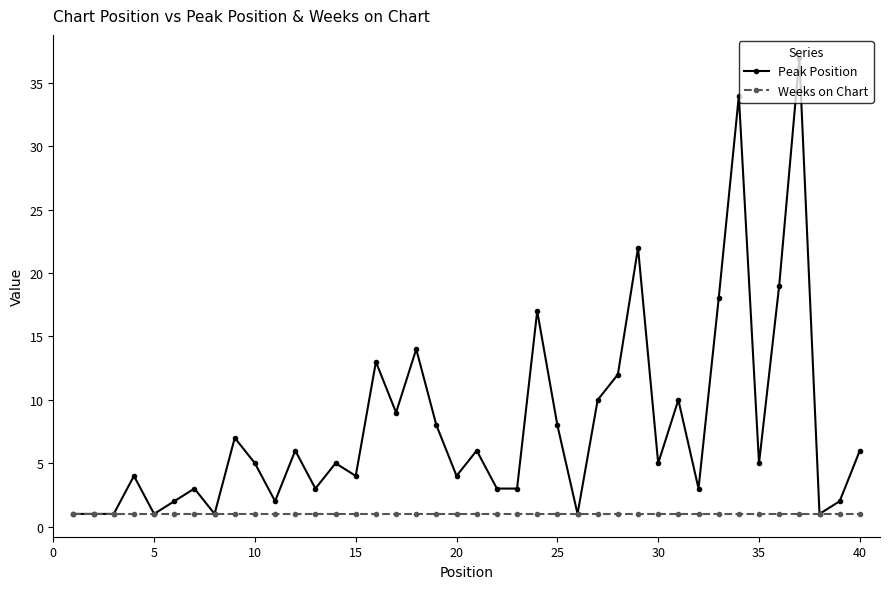

Rank the series by their maximum value, from lowest to highest.

Weeks on Chart, Peak Position